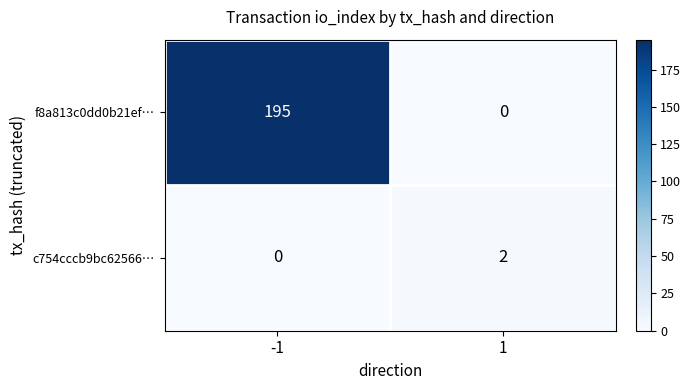

What is the highest value of the f8a813c0dd0b21ef… series?

195